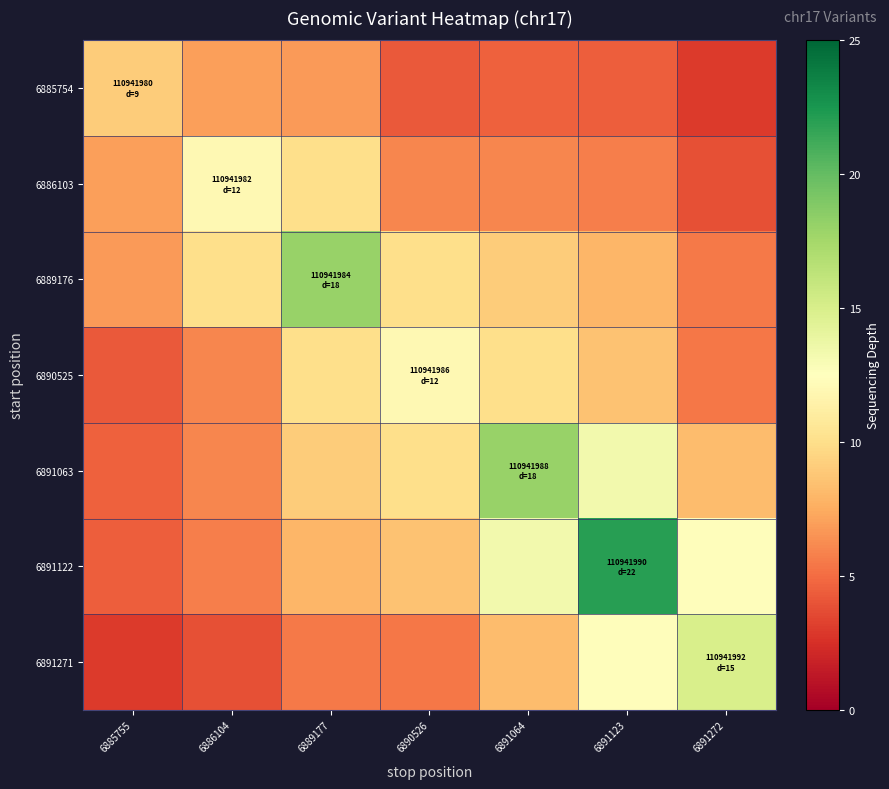

Reading right to left, transcribe all the data shown in this chart.

6885754: 6891272=3.0	6891123=4.4	6891064=4.5	6890526=4.2	6889177=6.8	6886104=7.0	6885755=9.0
6886103: 6891272=3.9	6891123=5.7	6891064=6.0	6890526=6.0	6889177=10.0	6886104=12.0	6885755=7.0
6889176: 6891272=5.5	6891123=8.0	6891064=9.0	6890526=10.0	6889177=18.0	6886104=10.0	6885755=6.8
6890525: 6891272=5.4	6891123=8.5	6891064=10.0	6890526=12.0	6889177=10.0	6886104=6.0	6885755=4.2
6891063: 6891272=8.2	6891123=13.3	6891064=18.0	6890526=10.0	6889177=9.0	6886104=6.0	6885755=4.5
6891122: 6891272=12.3	6891123=22.0	6891064=13.3	6890526=8.5	6889177=8.0	6886104=5.7	6885755=4.4
6891271: 6891272=15.0	6891123=12.3	6891064=8.2	6890526=5.4	6889177=5.5	6886104=3.9	6885755=3.0